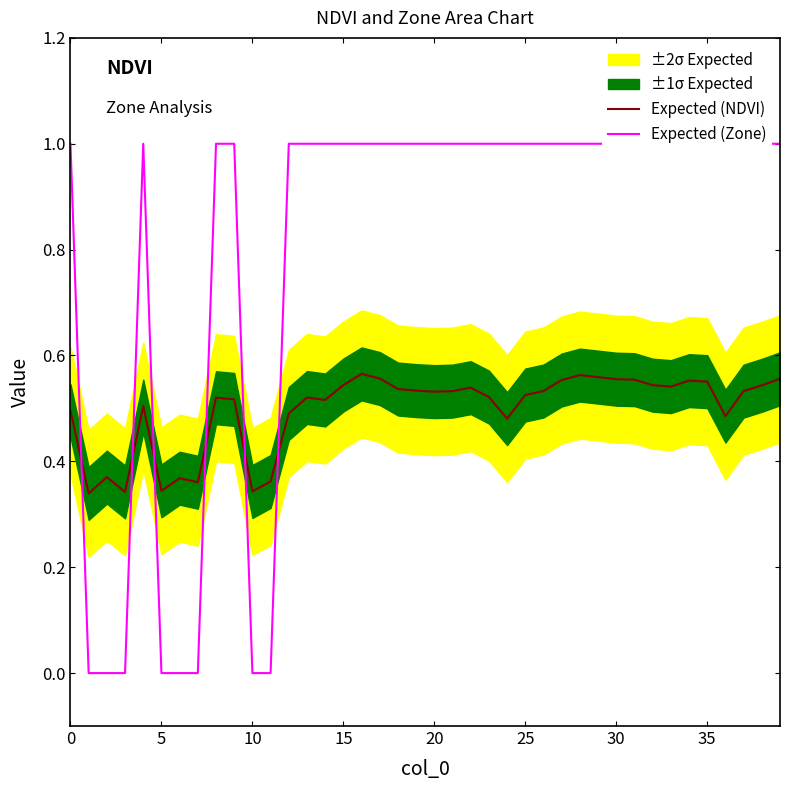

What is the spread (max minus min) of values at 34?

0.4